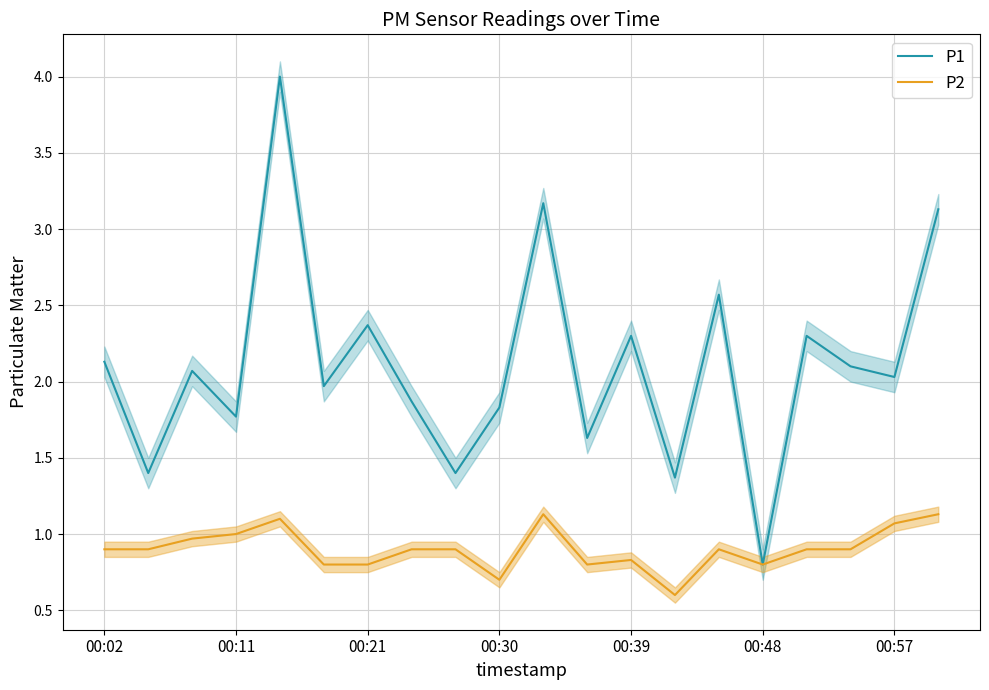

Rank the series at 8 from highest to lowest value.

P1, P2